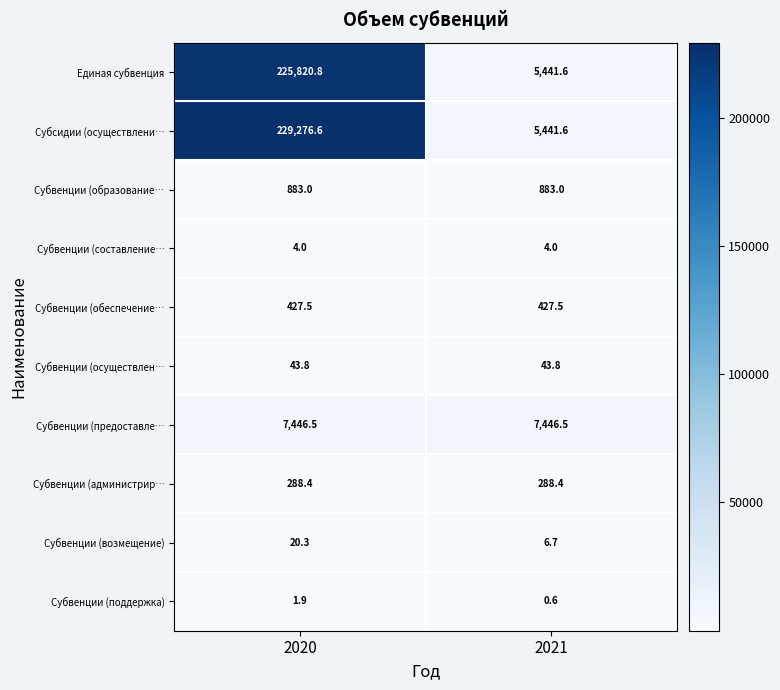

What is the difference between the highest and lowest values at 2020?

229274.7